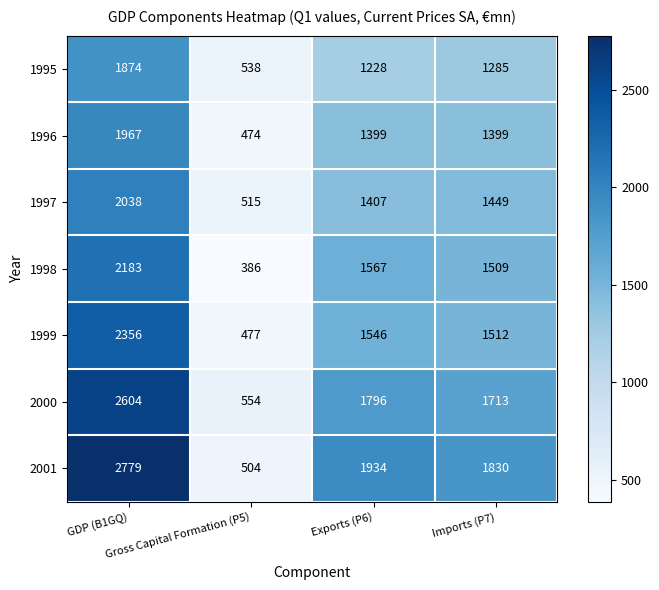

Rank the series by their maximum value, from lowest to highest.

1995, 1996, 1997, 1998, 1999, 2000, 2001